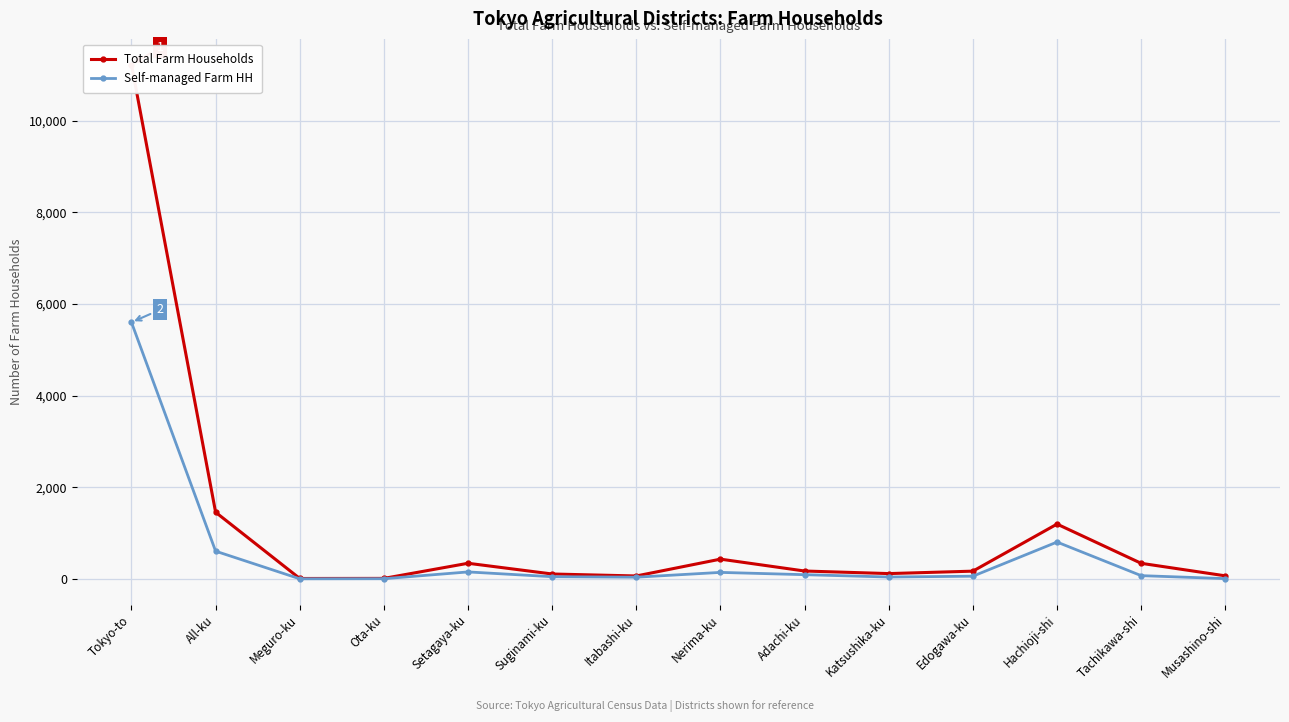

Rank the categories by Total Farm Households value from highest to lowest.

Tokyo-to, All-ku, Hachioji-shi, Nerima-ku, Setagaya-ku, Tachikawa-shi, Adachi-ku, Edogawa-ku, Katsushika-ku, Suginami-ku, Musashino-shi, Itabashi-ku, Ota-ku, Meguro-ku